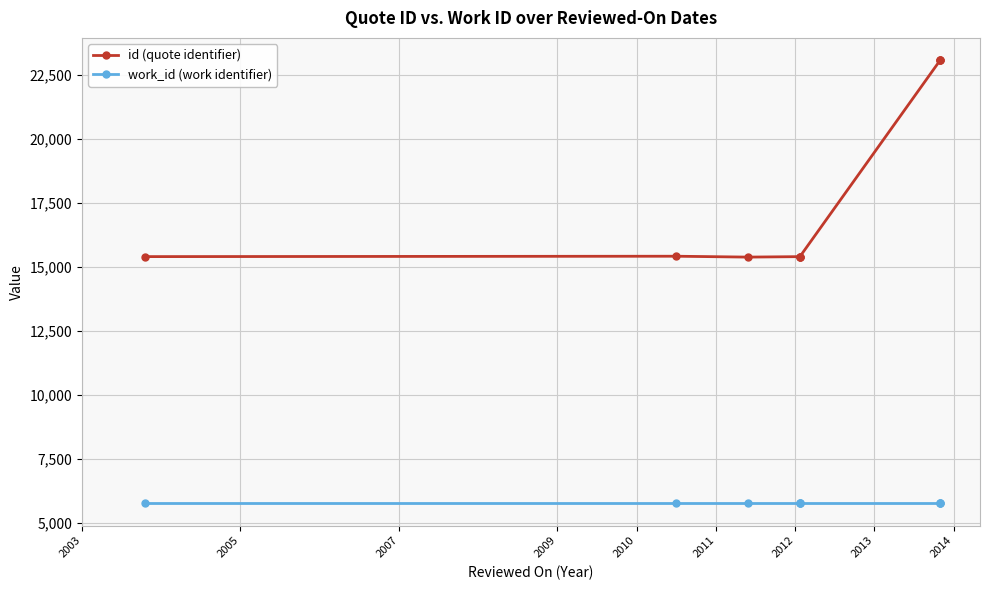

What is the sum of the id values at 2010 and 2005?

30849